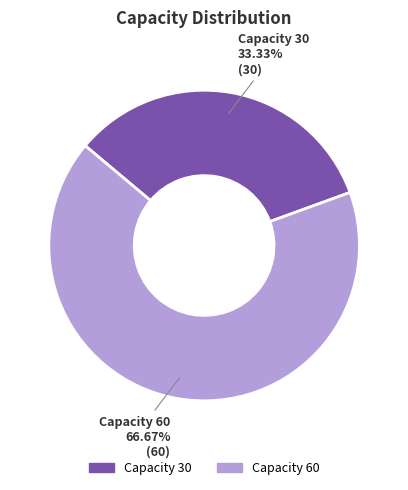

Combined, do Capacity 30 and Capacity 60 account for over 50%?

Yes